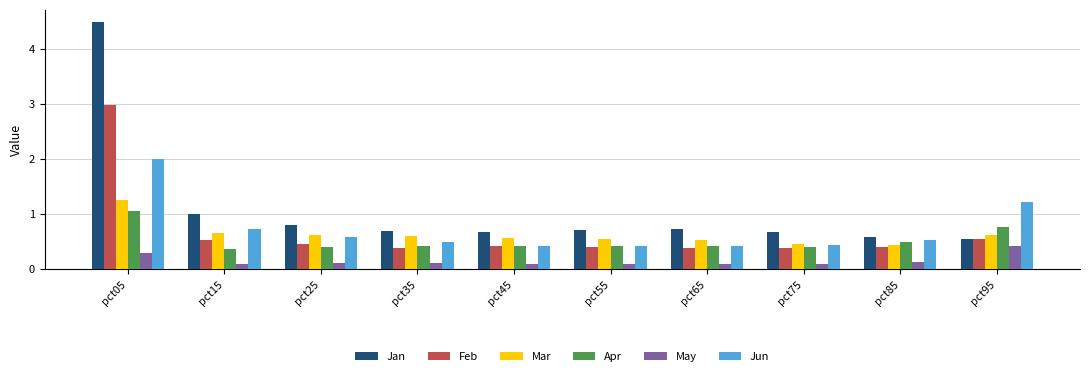

How many groups of bars are there?

10